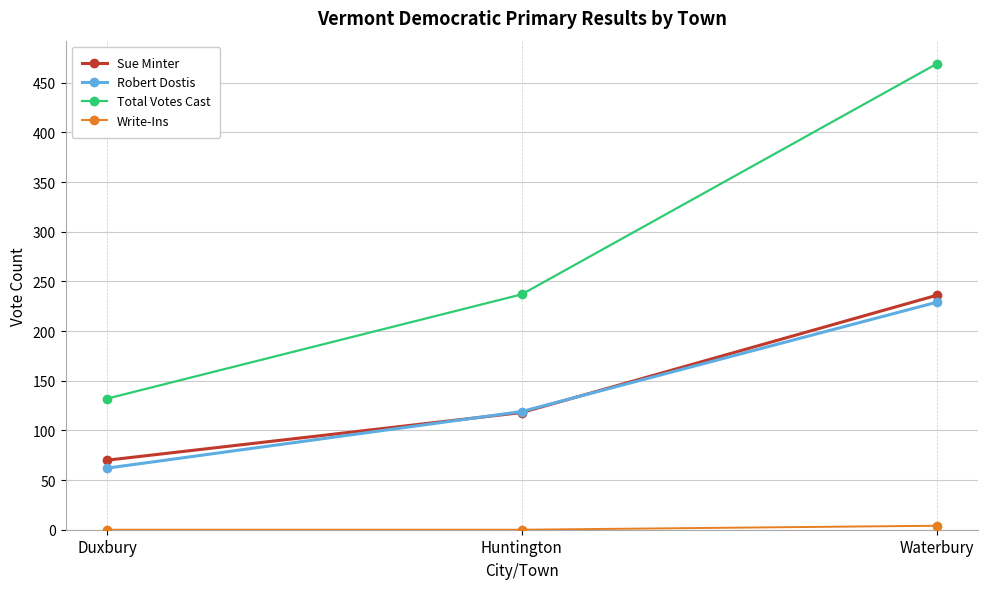

What is the label of the 2nd point from the right?

Huntington